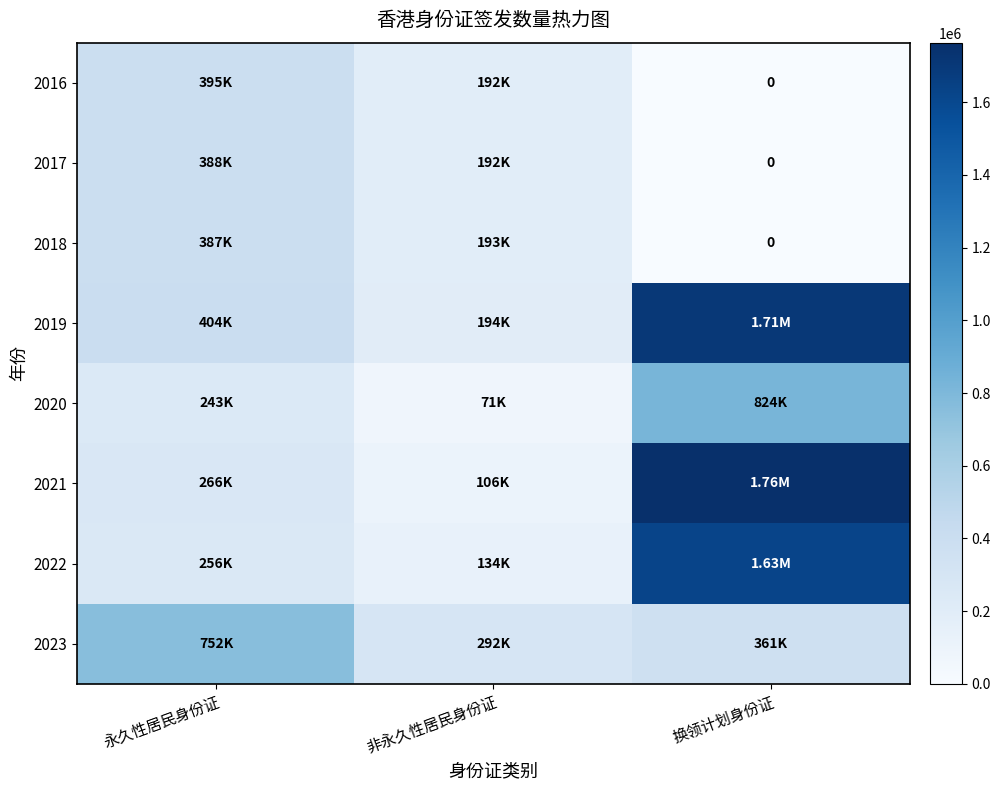

At which category does the chart reach its peak across all series?

换领计划身份证